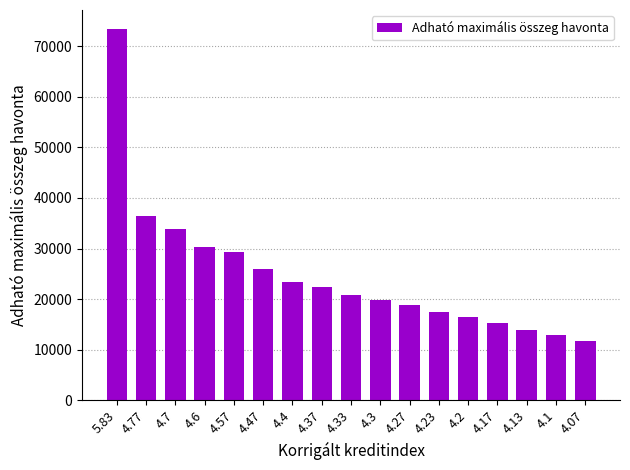

Does the chart contain stacked bars?

No